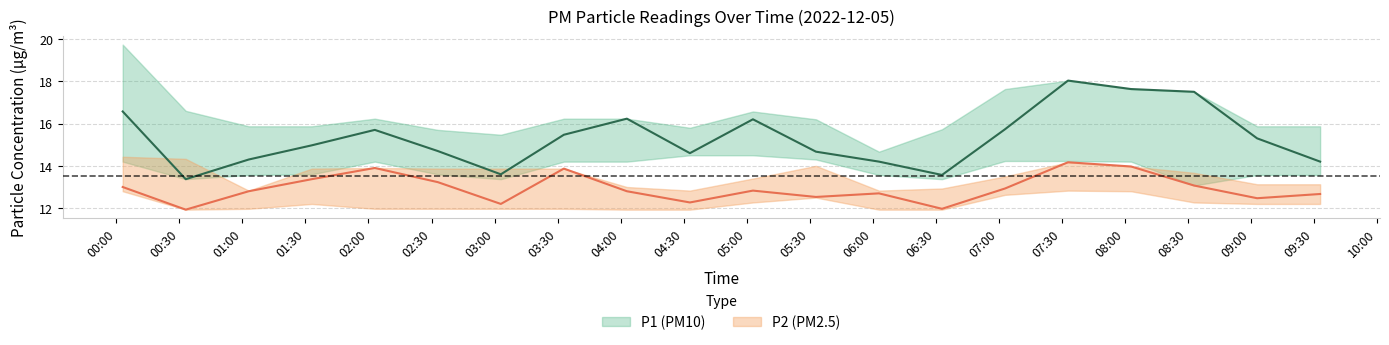

How many data points in P1 are less than 15?

10